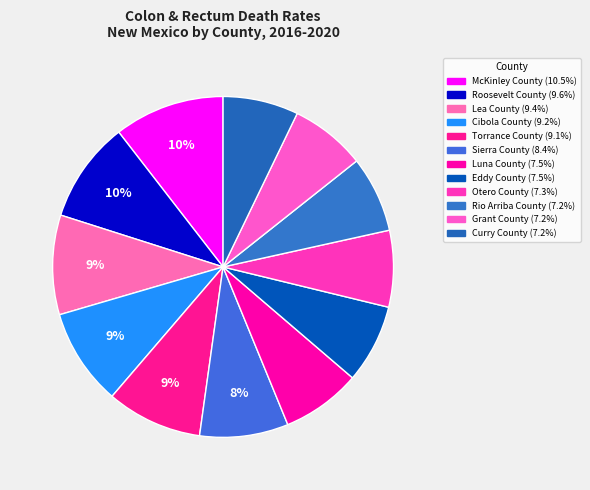

How many slices are in this pie chart?

12